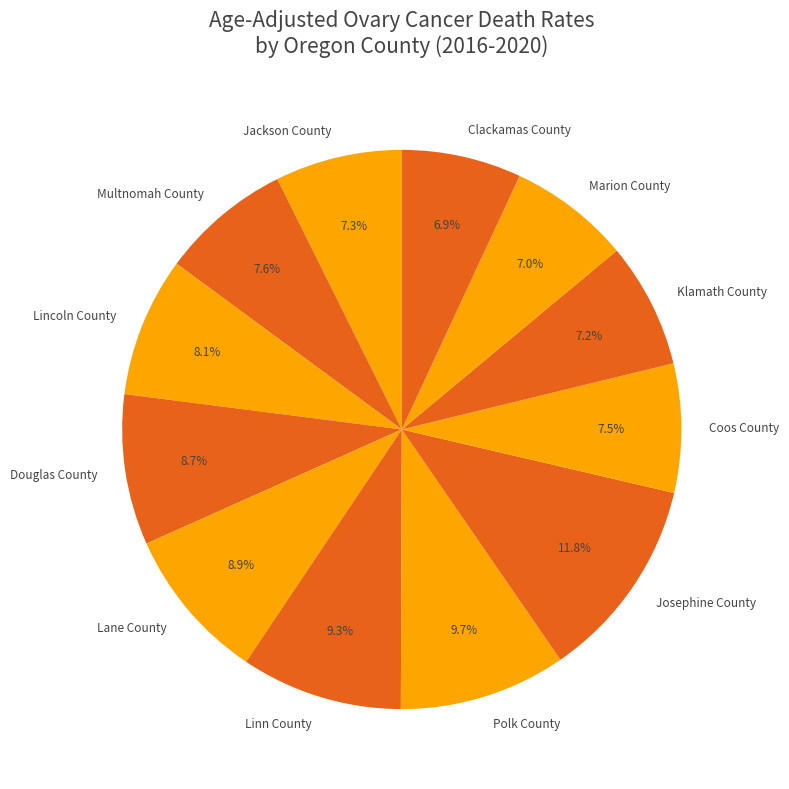

To the nearest percent, what is the difference between the largest and smallest slice percentages?

5%